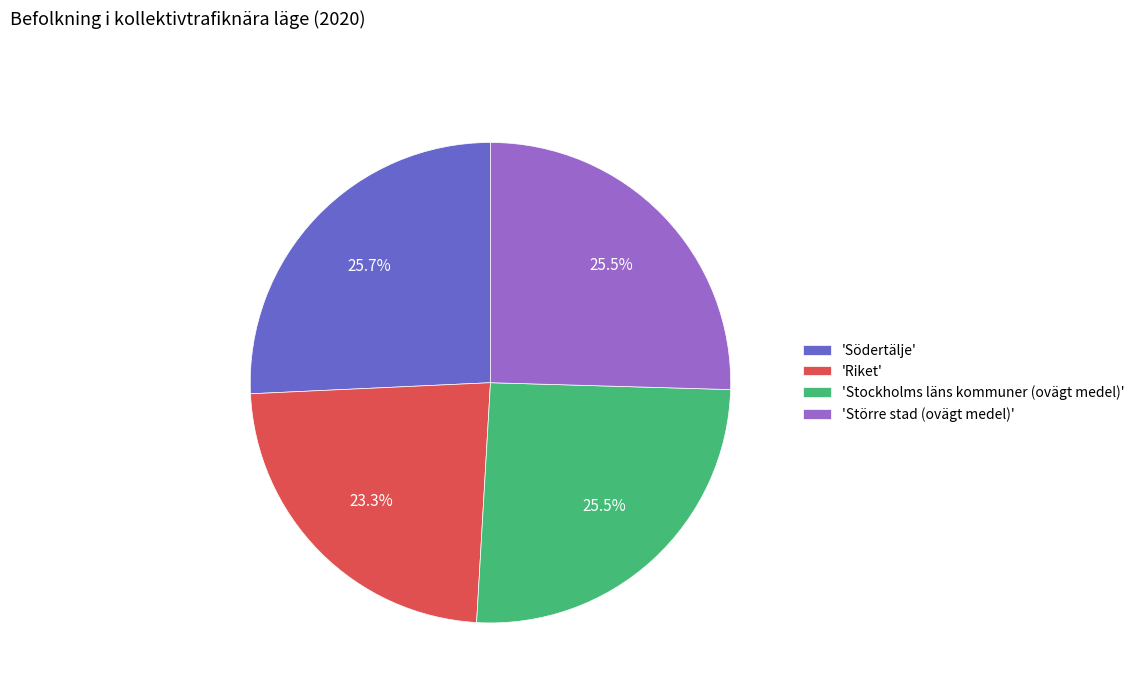

What is the smallest slice in the pie chart?

'Riket'